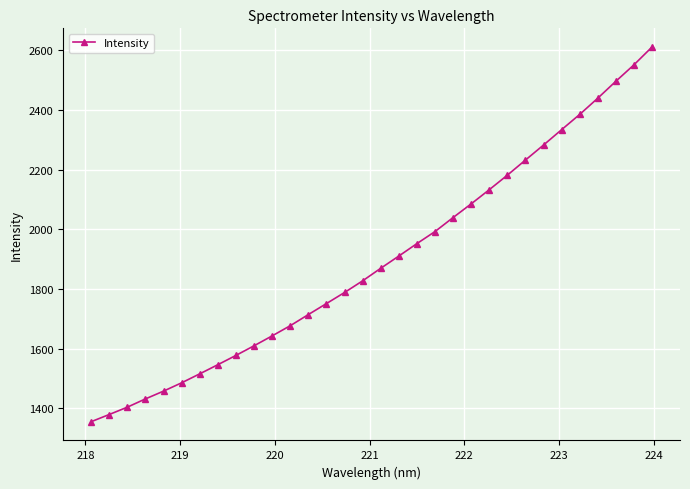

True or false: there are more than 1 points higher than both neighbors.

False